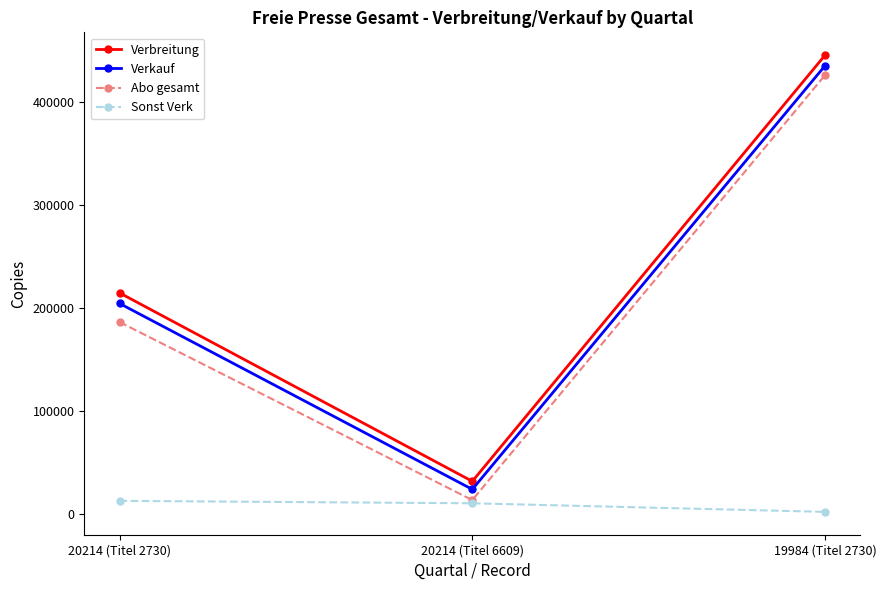

What is the sum of all Abo gesamt values?

625868